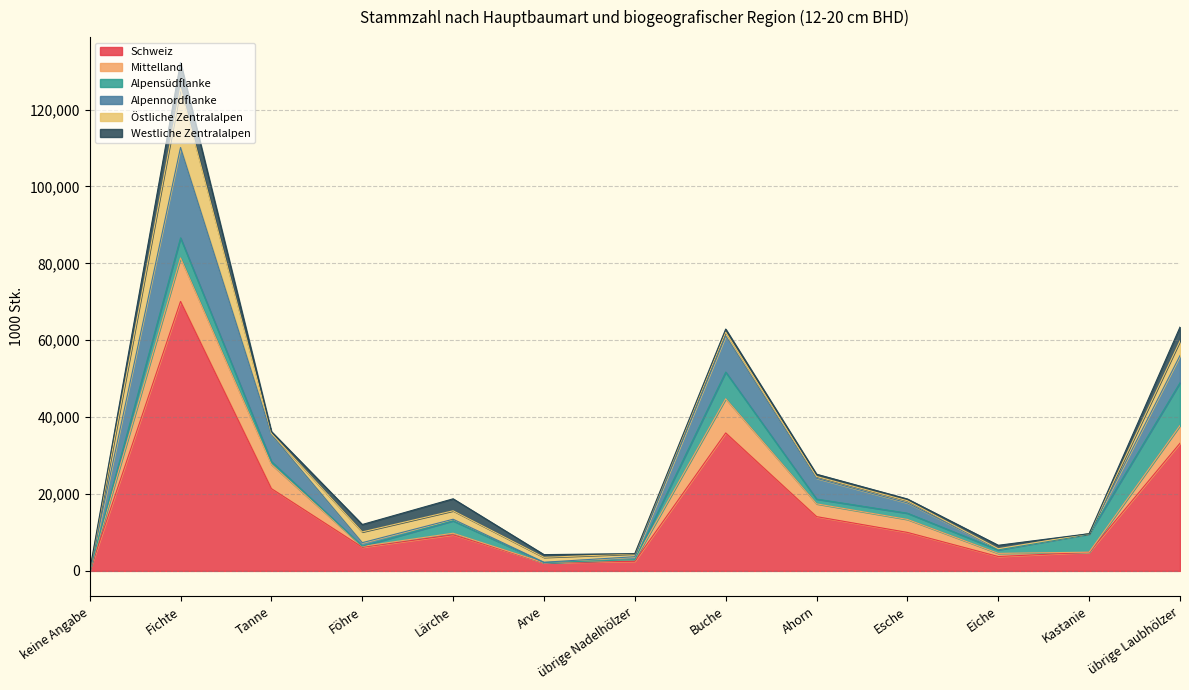

What is the spread (max minus min) of values at übrige Laubhölzer?

29607